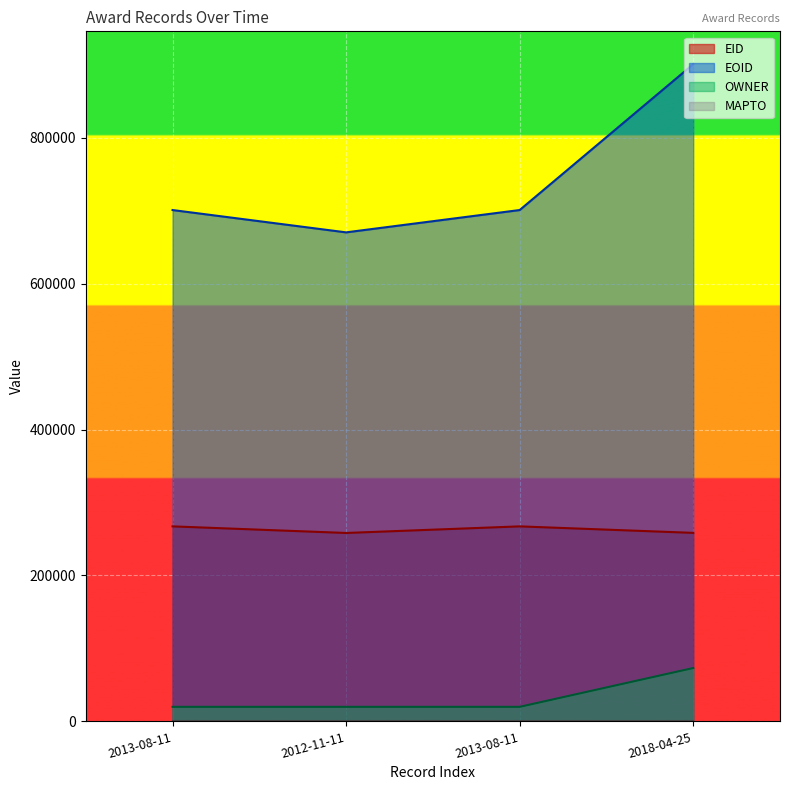

Is it true that EOID equals 900722 at 2018-04-25?

True